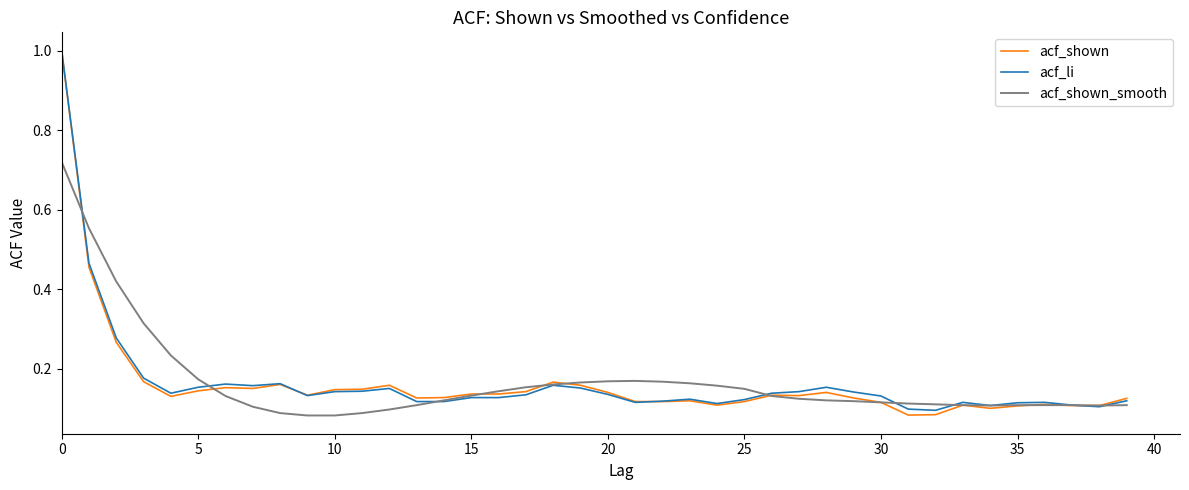

What is the maximum value shown in the chart?

1.0